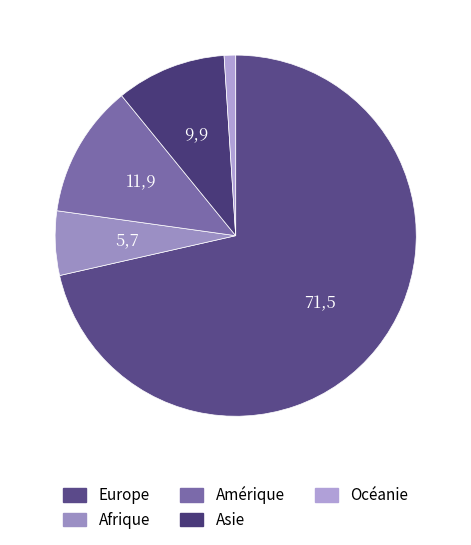

Combined, what portion of the pie is Asie and Europe?

81.3%